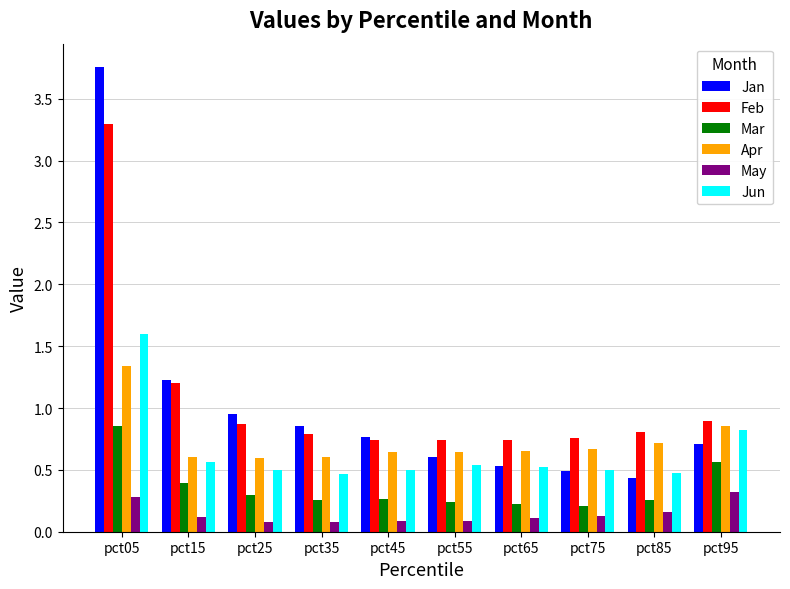

Which series has the widest spread of values?

Jan